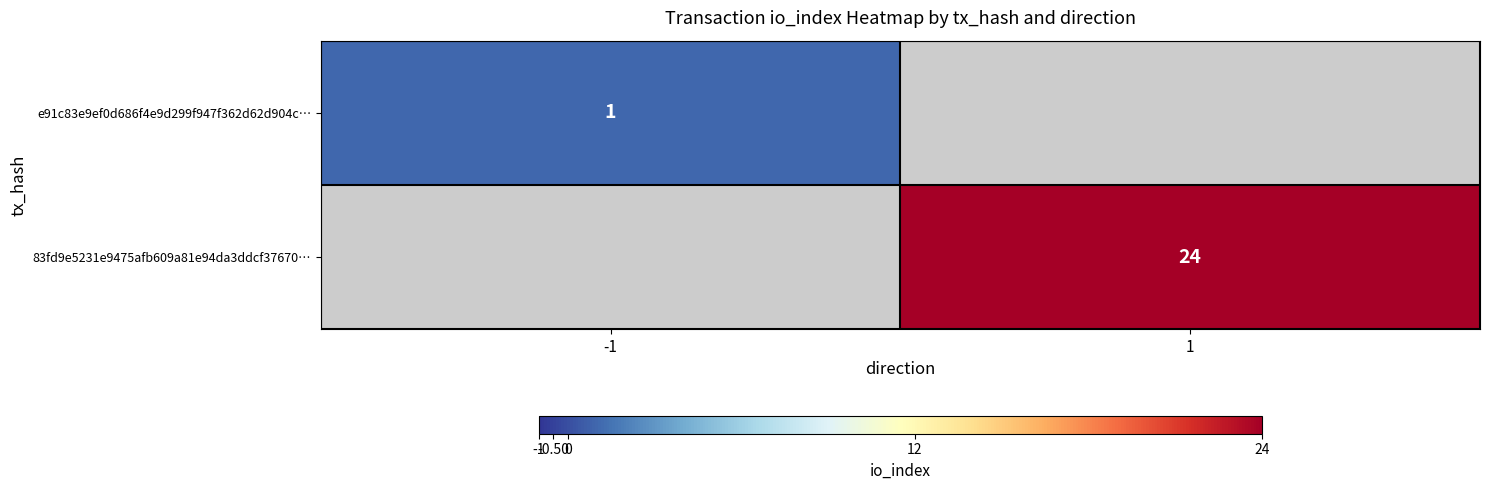

The value of e91c83e9ef0d686f4e9d299f947f362d62d904c… at -1 is 2. True or false?

False